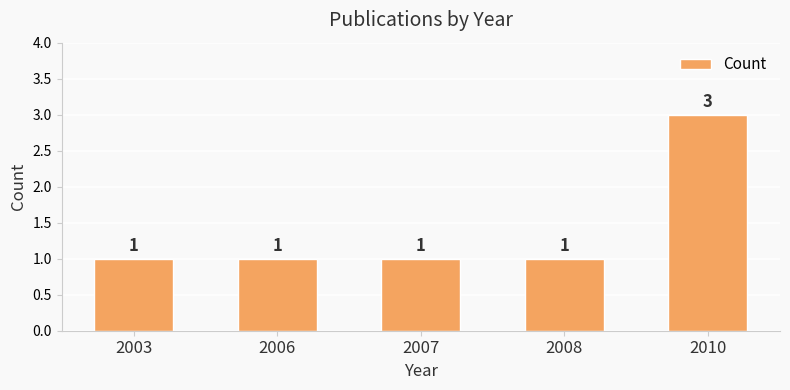

Read the value at 2007.

1